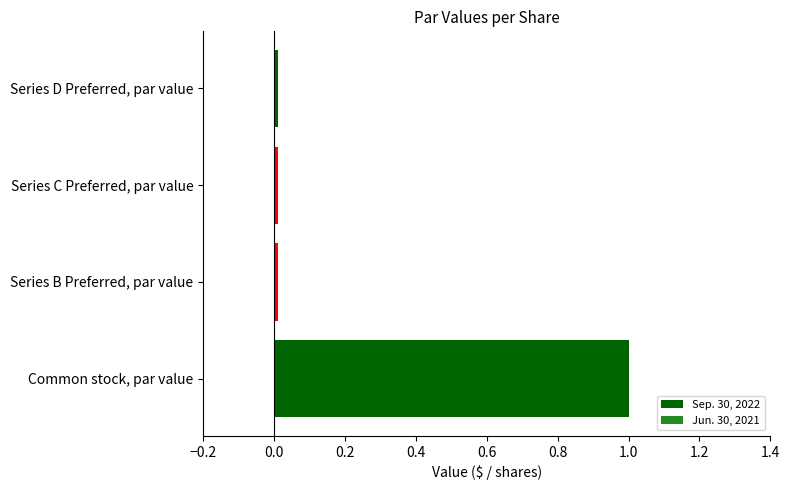

What is the sum of all values?

1.0